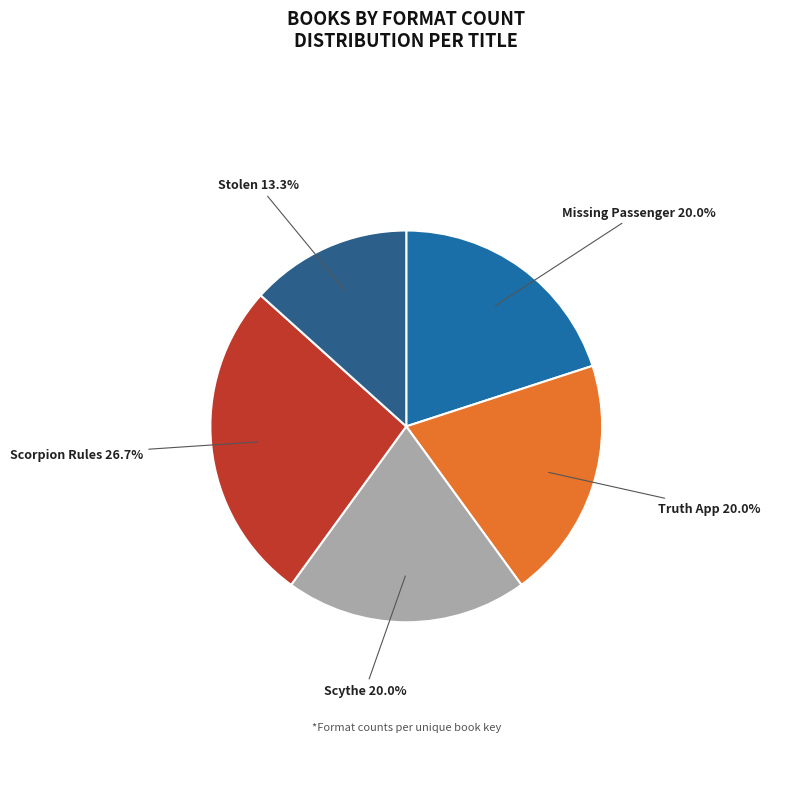

How many slices are in this pie chart?

5